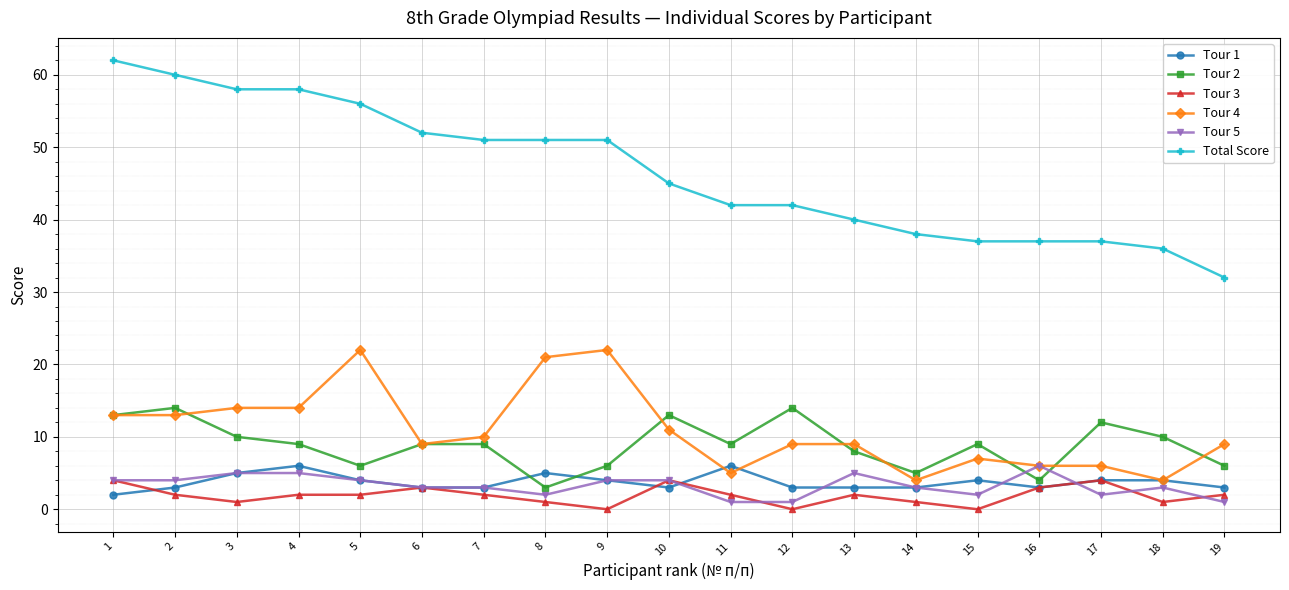

At which label does Tour 2 first exceed 9?

1